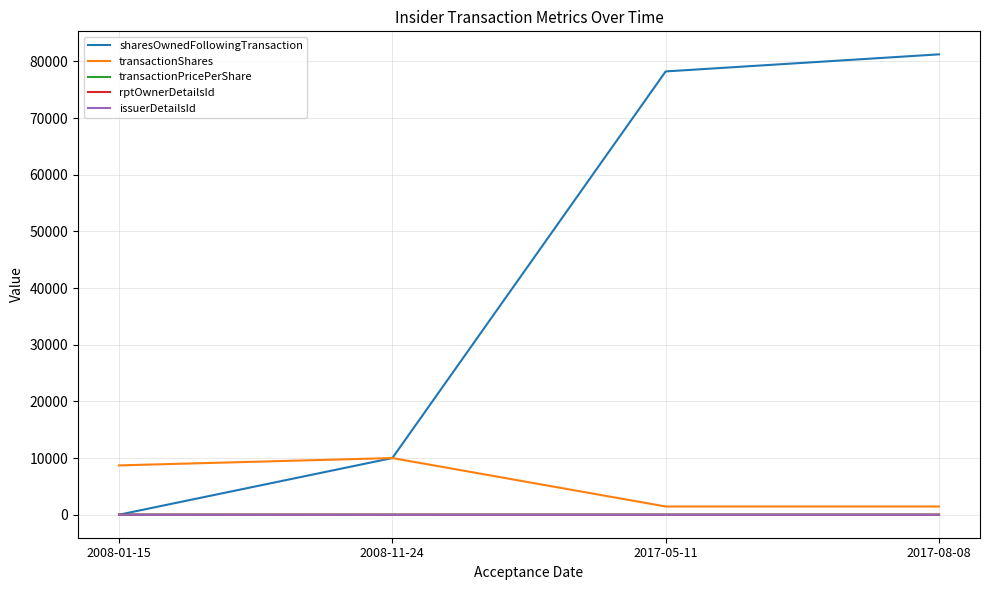

Which series changed the most between 2008-11-24 and 2017-08-08?

sharesOwnedFollowingTransaction